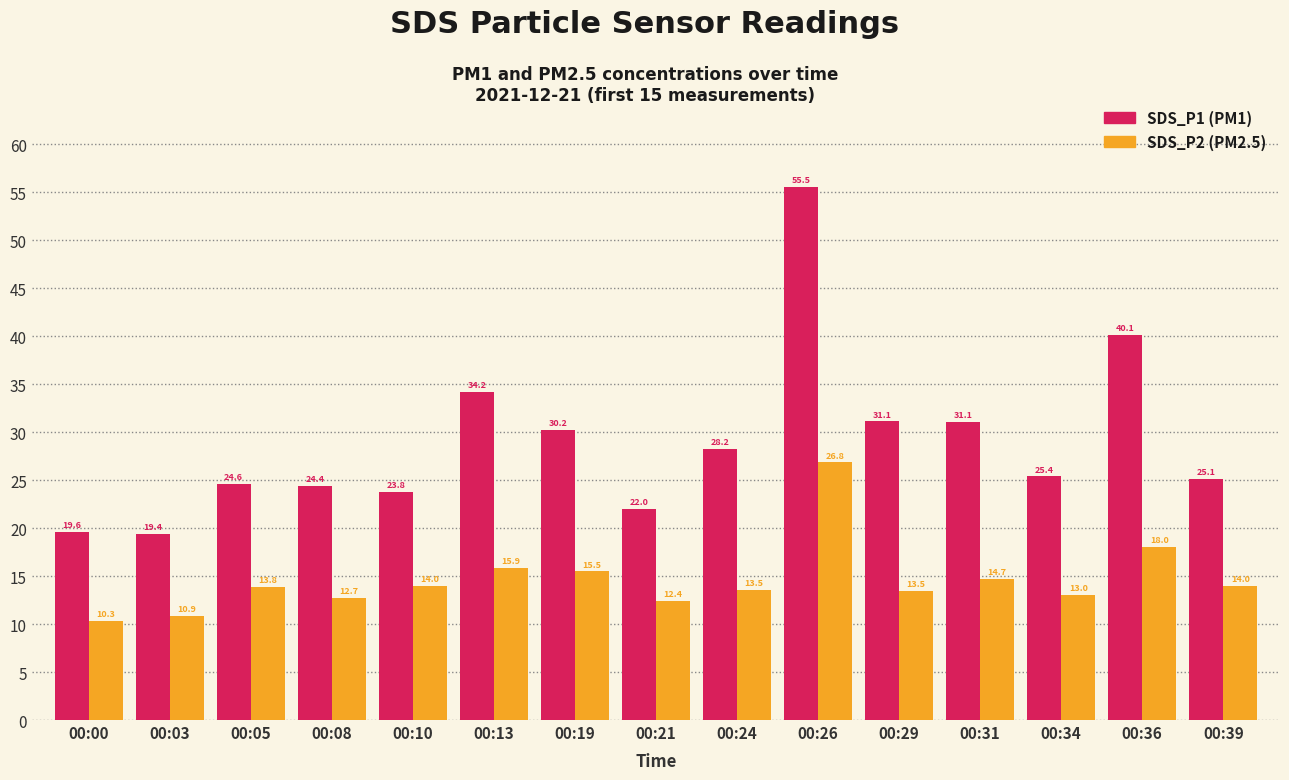

What is the difference between the highest and lowest values at 00:03?

8.5